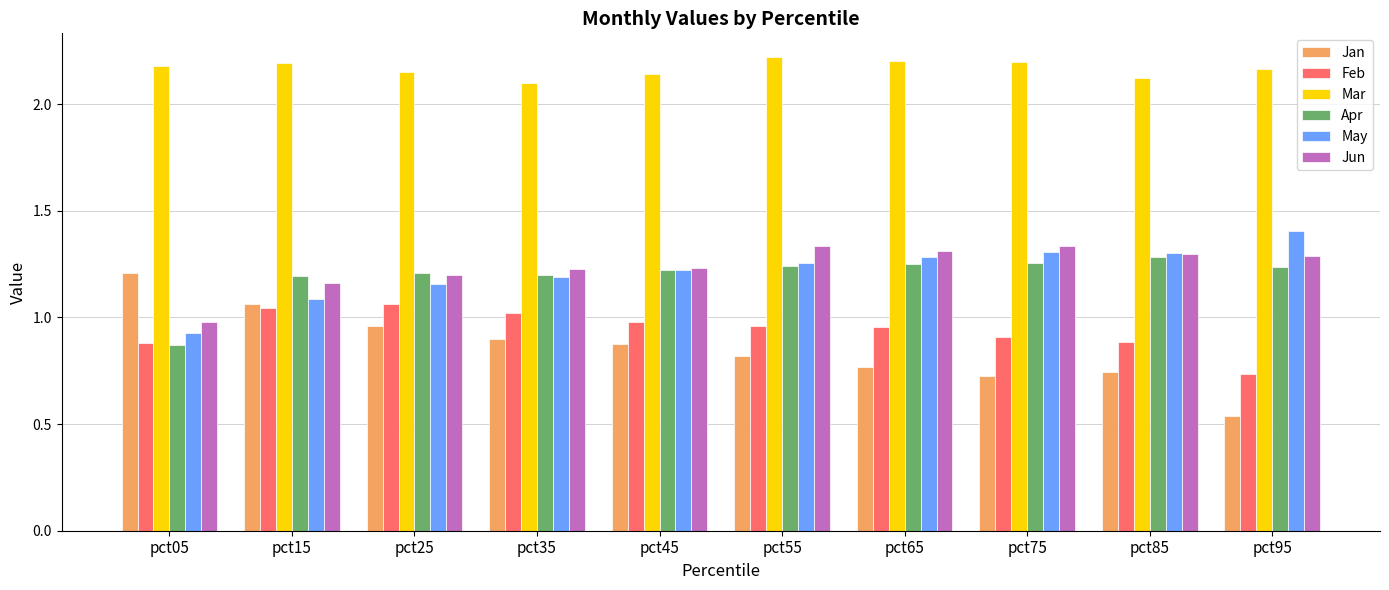

At how many categories does at least one series exceed 2?

10